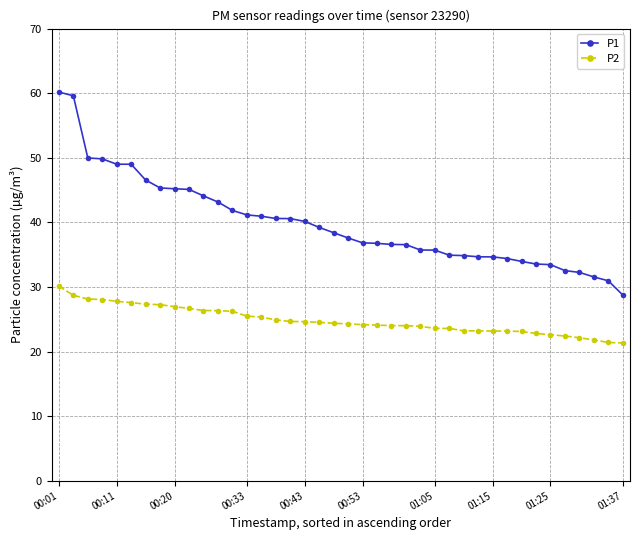

Rank the series by their average value, from highest to lowest.

P1, P2